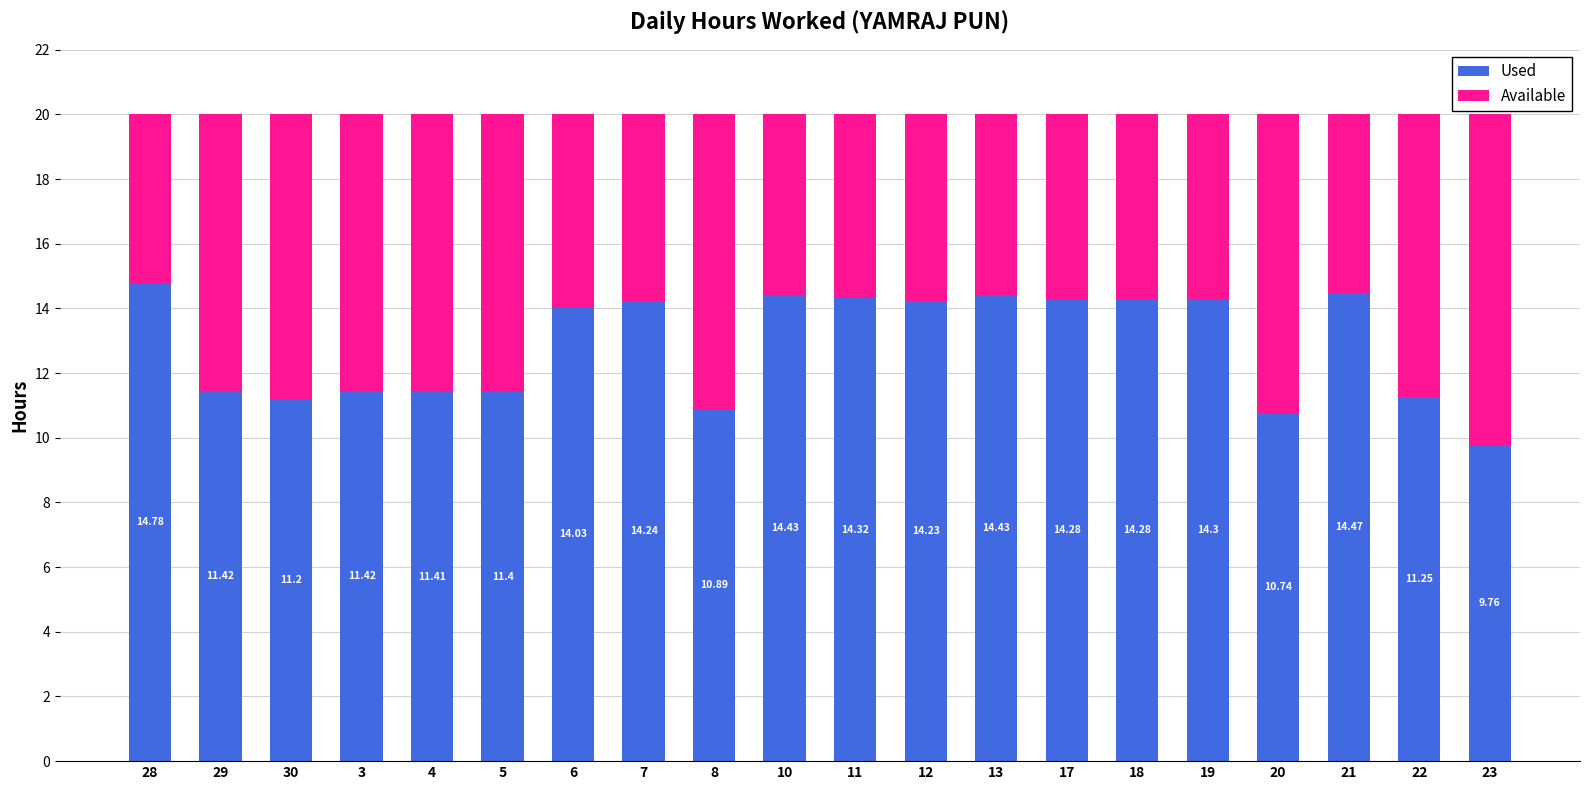

What is the sum of the Used values at 6 and 20?

24.8